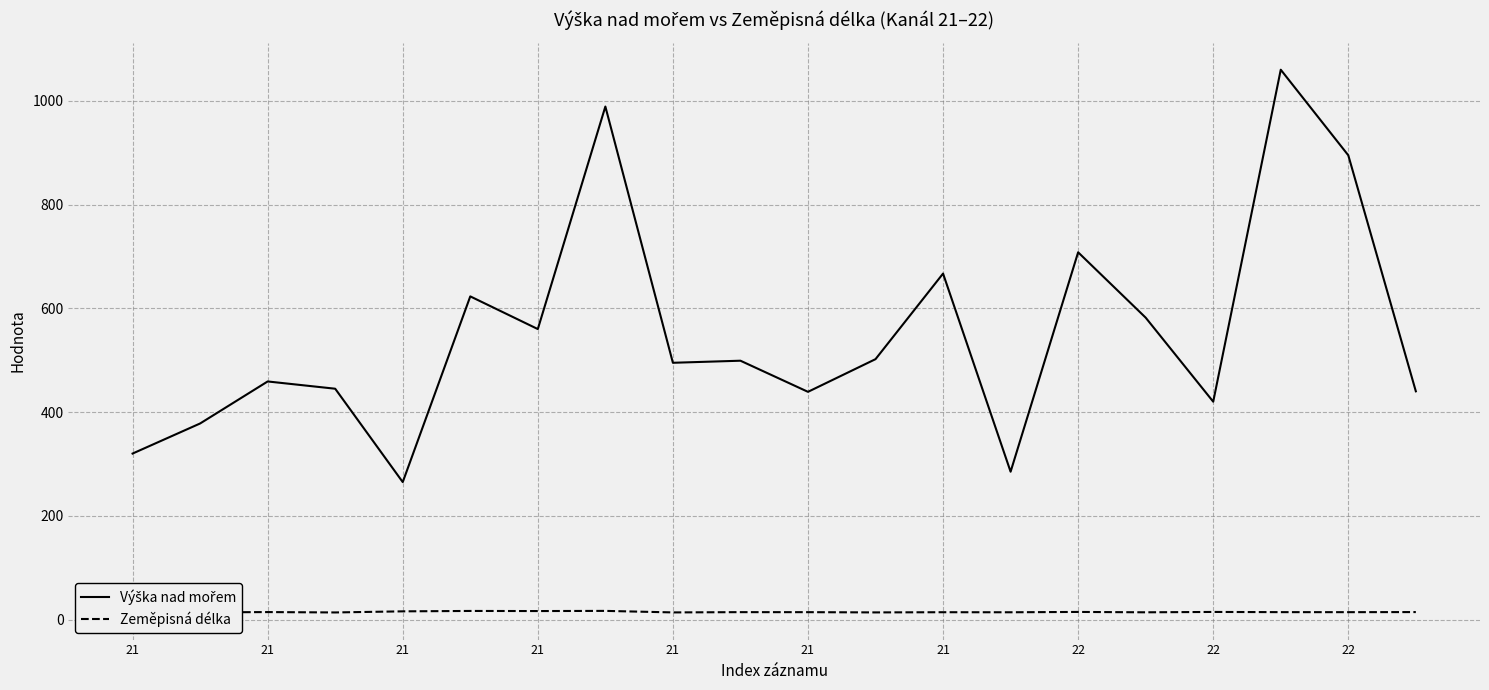

At which label is Zeměpisná délka closest to 15?

22